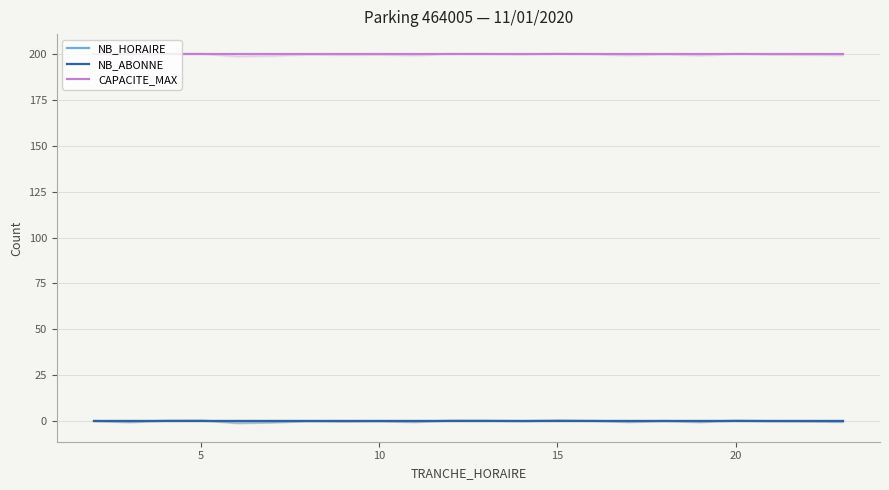

True or false: NB_HORAIRE and CAPACITE_MAX intersect in this chart.

False